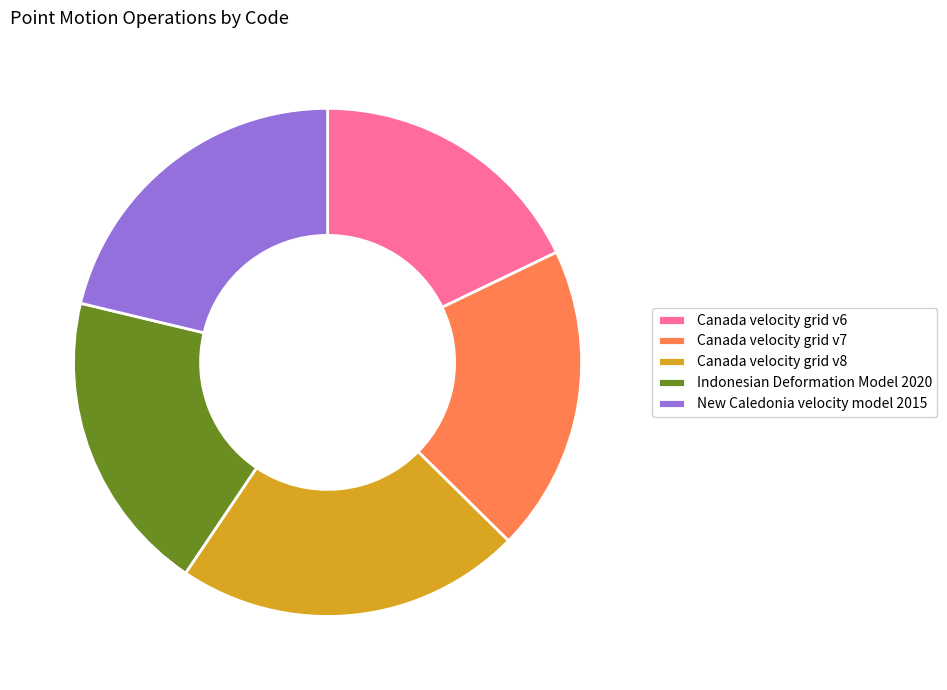

Is the sum of Canada velocity grid v6 and New Caledonia velocity model 2015 greater than half?

No